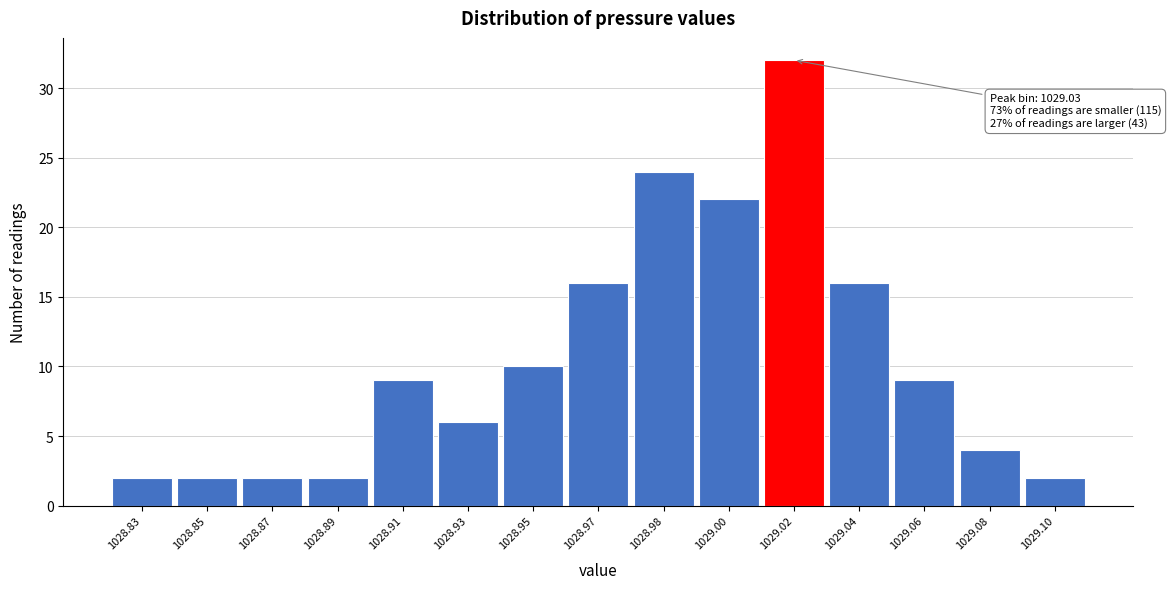

Reading right to left, list all the values displayed in this chart.

1029.10=2	1029.08=4	1029.06=9	1029.04=16	1029.02=32	1029.00=22	1028.98=24	1028.97=16	1028.95=10	1028.93=6	1028.91=9	1028.89=2	1028.87=2	1028.85=2	1028.83=2